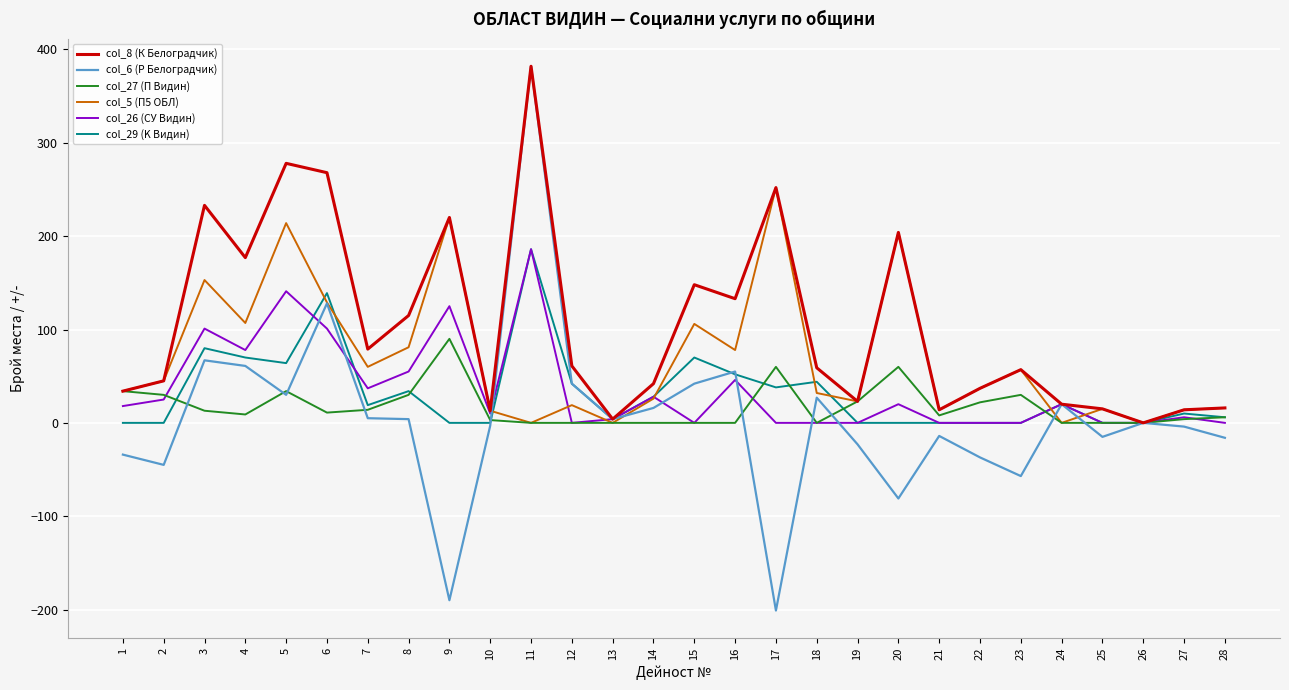

What value does the col_5 (П5 ОБЛ) series have at 16, to the nearest 10?

80